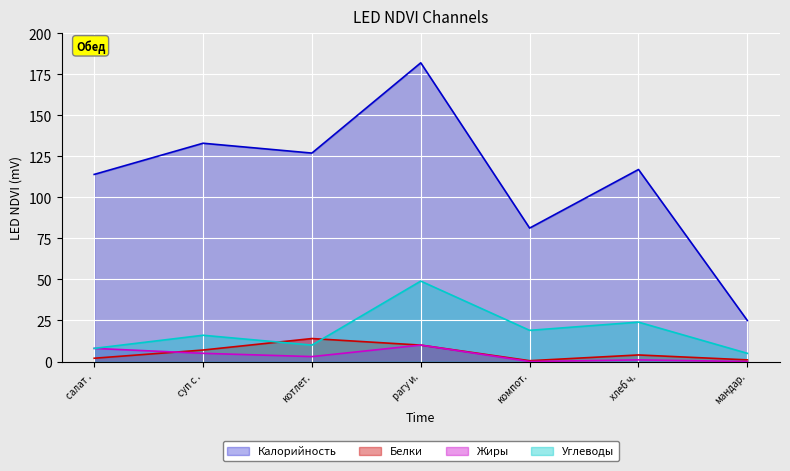

How many values in the Калорийность series exceed 117?

3